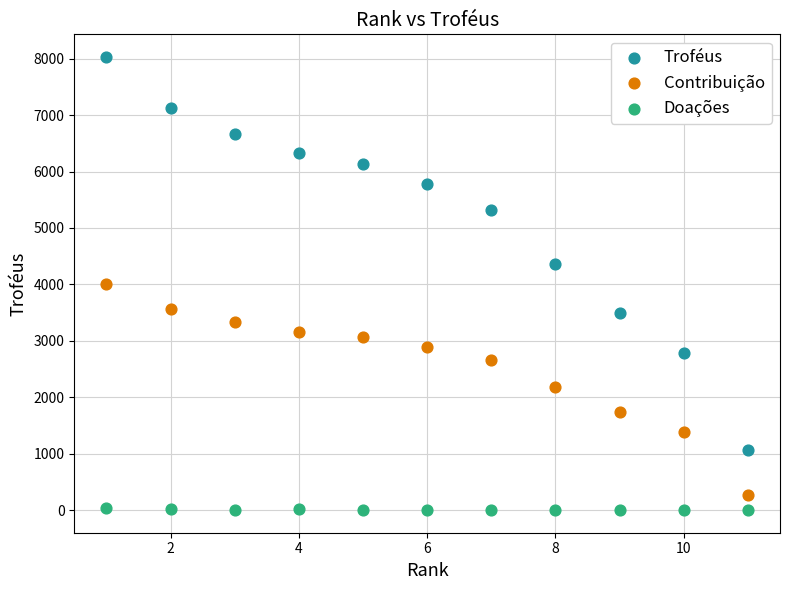

In the Troféus series, what Y value is closest to 4547?

4353